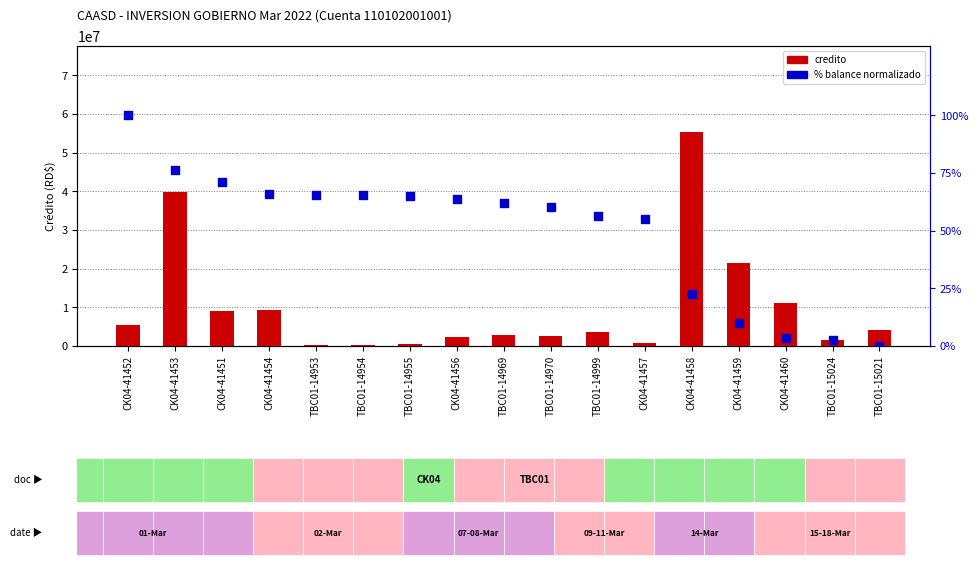

Which series contains the lowest Y value?

% balance